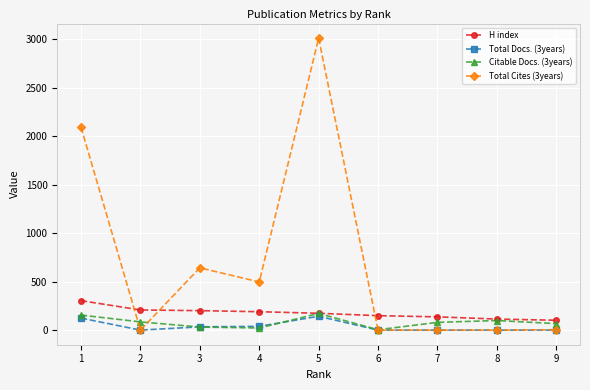

Is the value of Total Cites (3years) at 8 greater than the value of H index at 8?

No